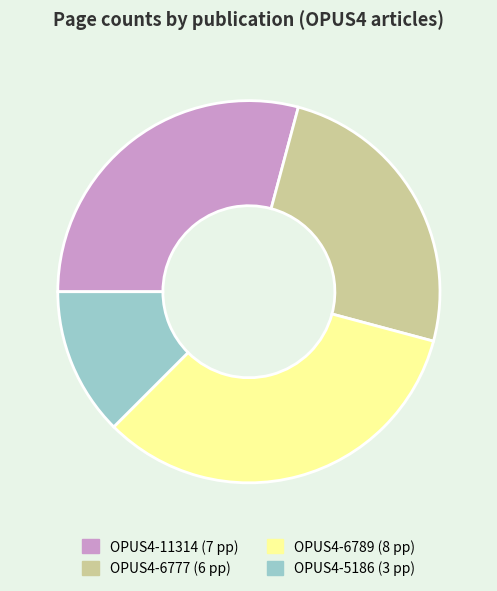

Do OPUS4-6789 and OPUS4-5186 together represent more than half of the pie?

No